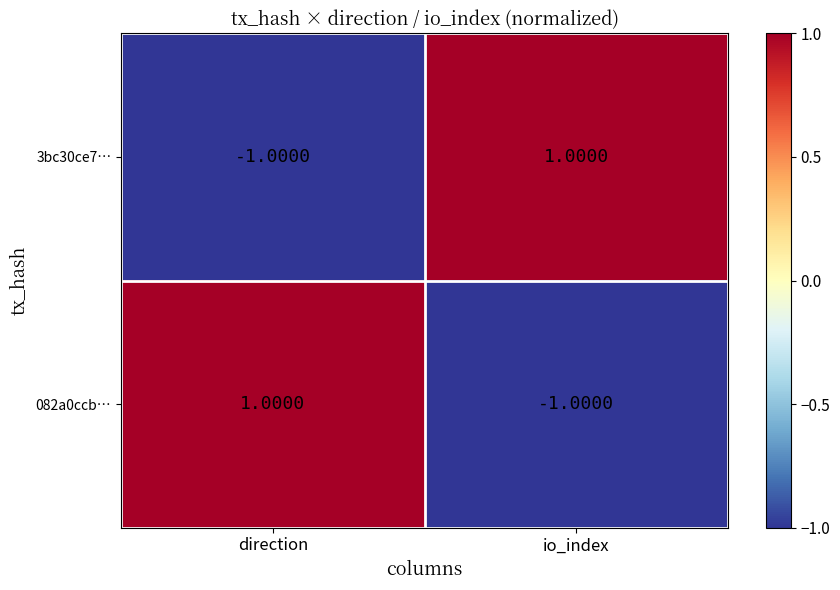

Which category has the highest value in the 082a0ccb… series?

direction